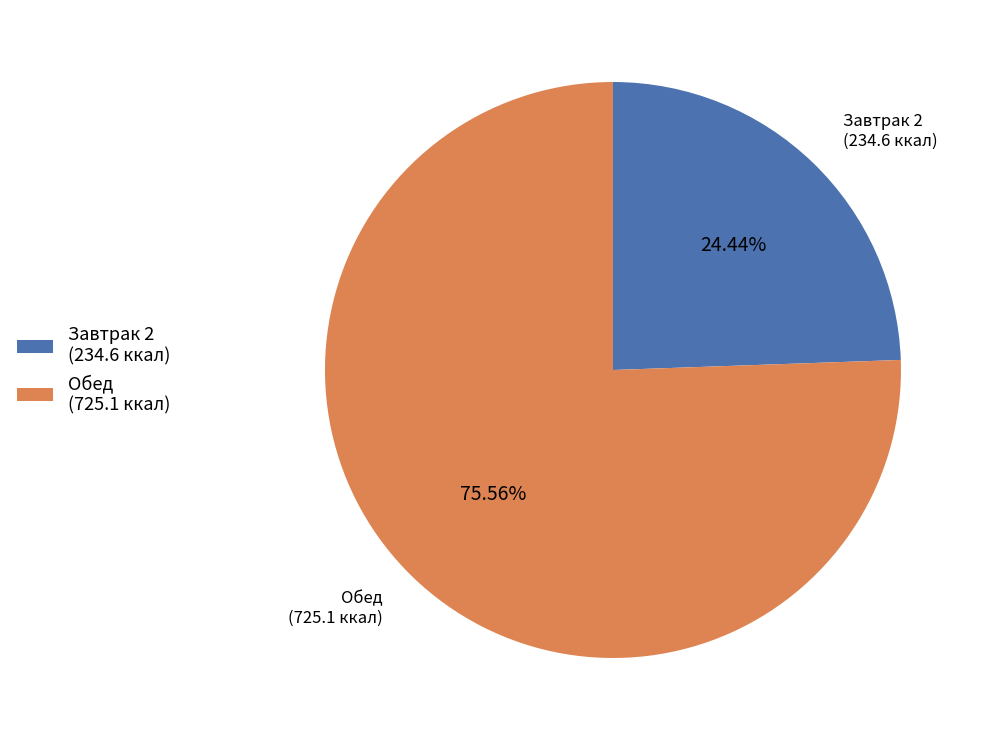

To the nearest percent, what is the difference between the largest and smallest slice percentages?

51%